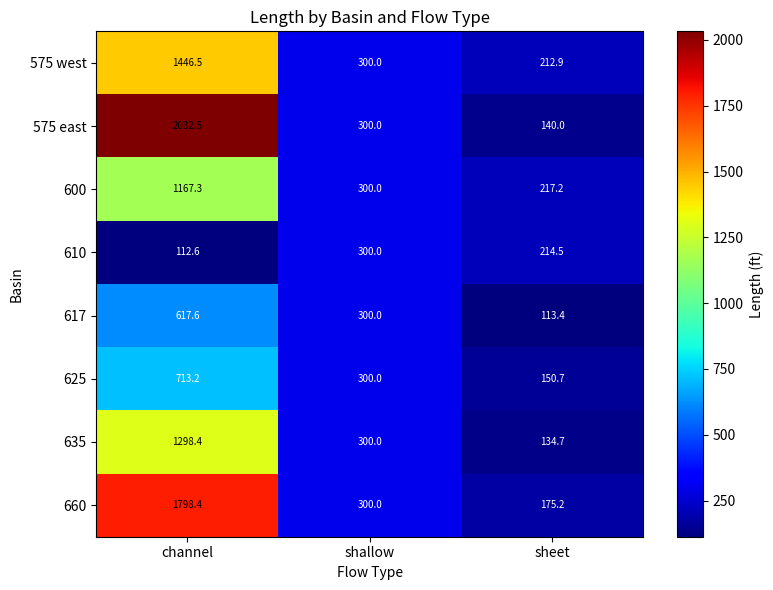

Reading right to left, extract all data points from this chart.

575 west: sheet=212.9	shallow=300.0	channel=1446.5
575 east: sheet=140.0	shallow=300.0	channel=2032.5
600: sheet=217.2	shallow=300.0	channel=1167.3
610: sheet=214.5	shallow=300.0	channel=112.6
617: sheet=113.4	shallow=300.0	channel=617.6
625: sheet=150.7	shallow=300.0	channel=713.2
635: sheet=134.7	shallow=300.0	channel=1298.4
660: sheet=175.2	shallow=300.0	channel=1798.4